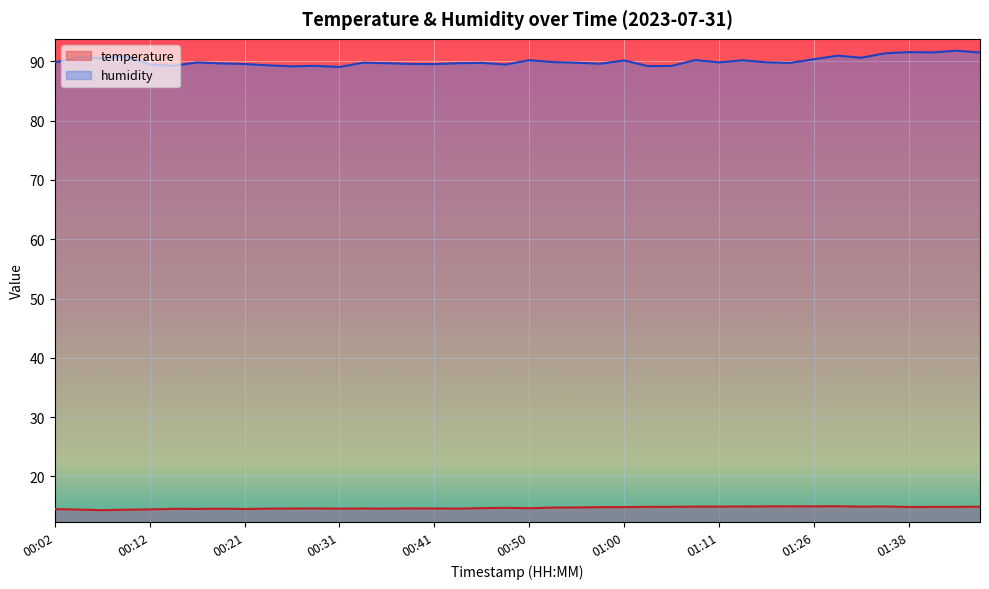

True or false: temperature and humidity intersect in this chart.

False